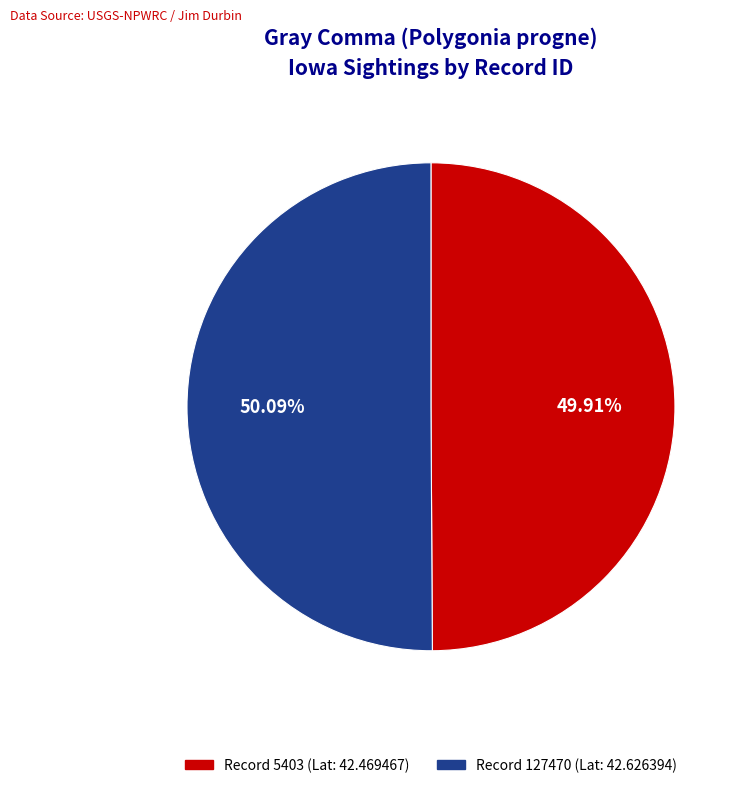

Does any single category account for the majority?

Yes